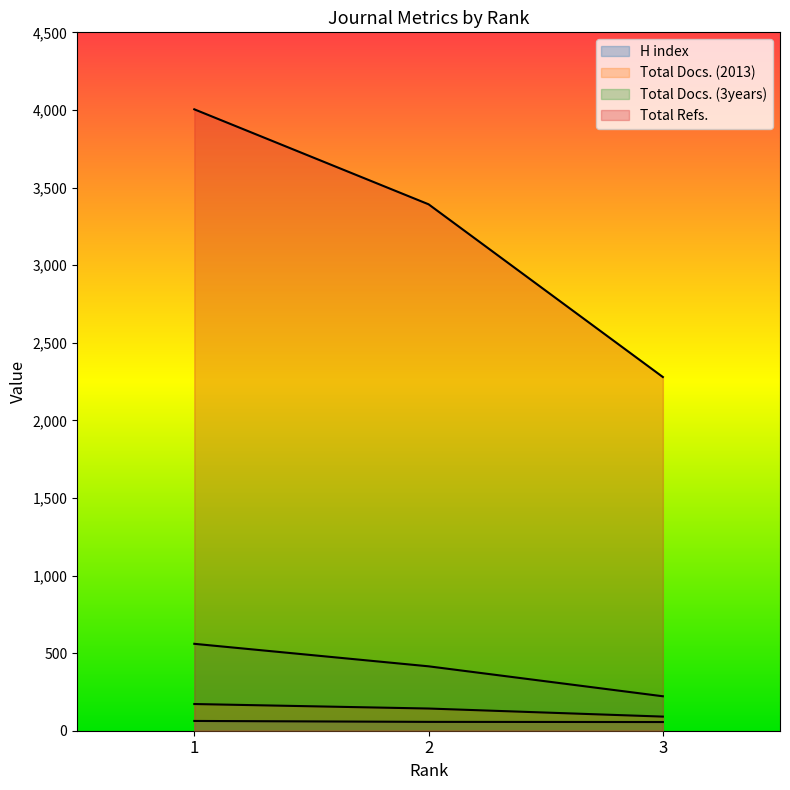

Rank the categories by H index value from lowest to highest.

3, 2, 1